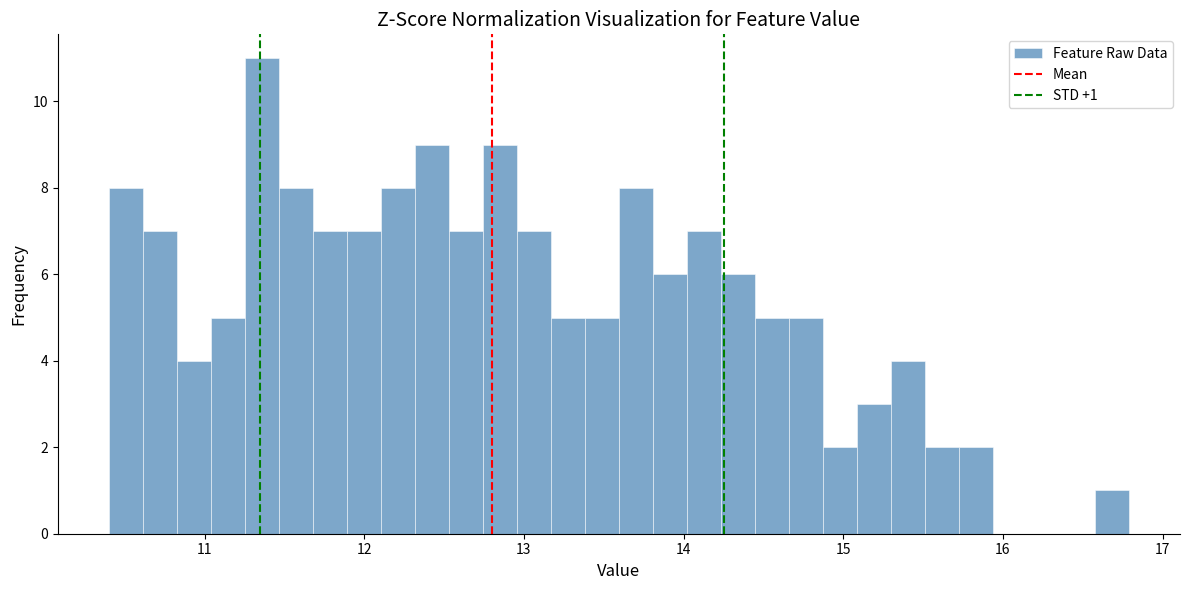

Around what value on the x-axis is the tallest bar? Give the approximate position of its centre, as read against the axis.

11.4